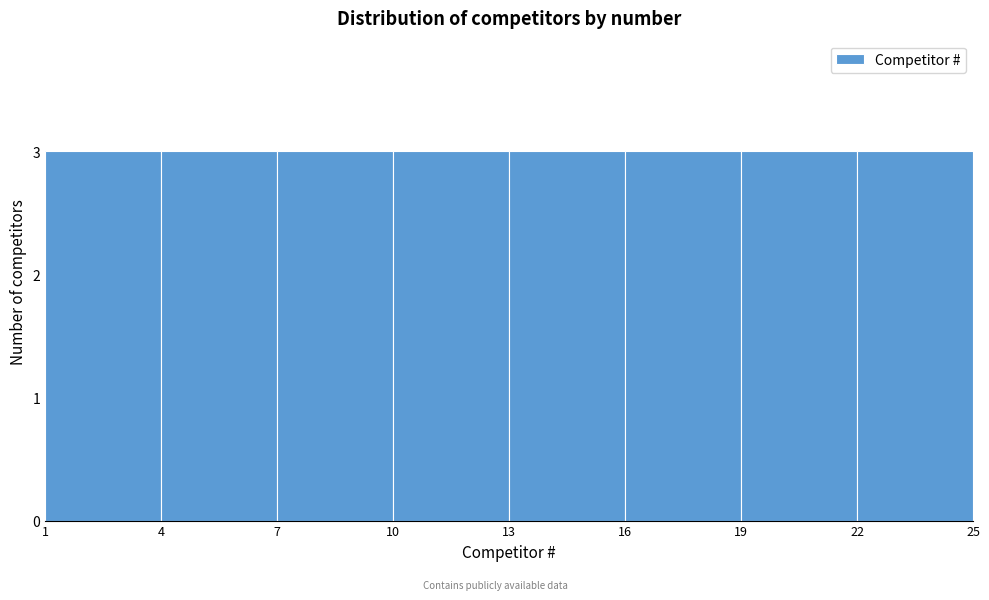

Reading left to right, list every bar in this chart as the range it spans on the x-axis followed by its height. The values are not printed on the chart, so give them approximately, as read against the axis.

1 to 4: 3
4 to 7: 3
7 to 10: 3
10 to 13: 3
13 to 16: 3
16 to 19: 3
19 to 22: 3
22 to 25: 3